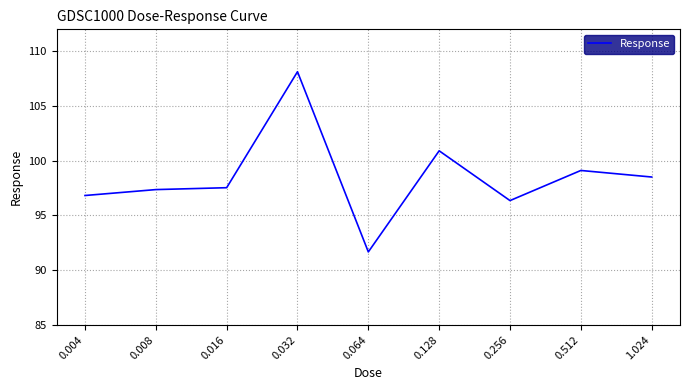

What is the difference between the maximum and minimum values?

16.5